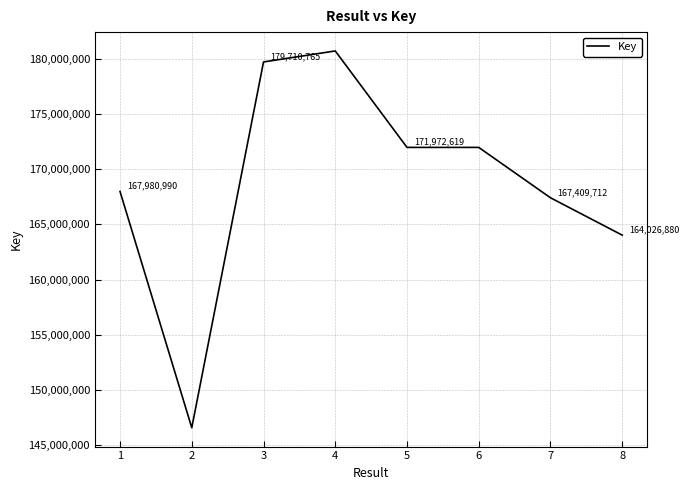

What is the average value?

168795753